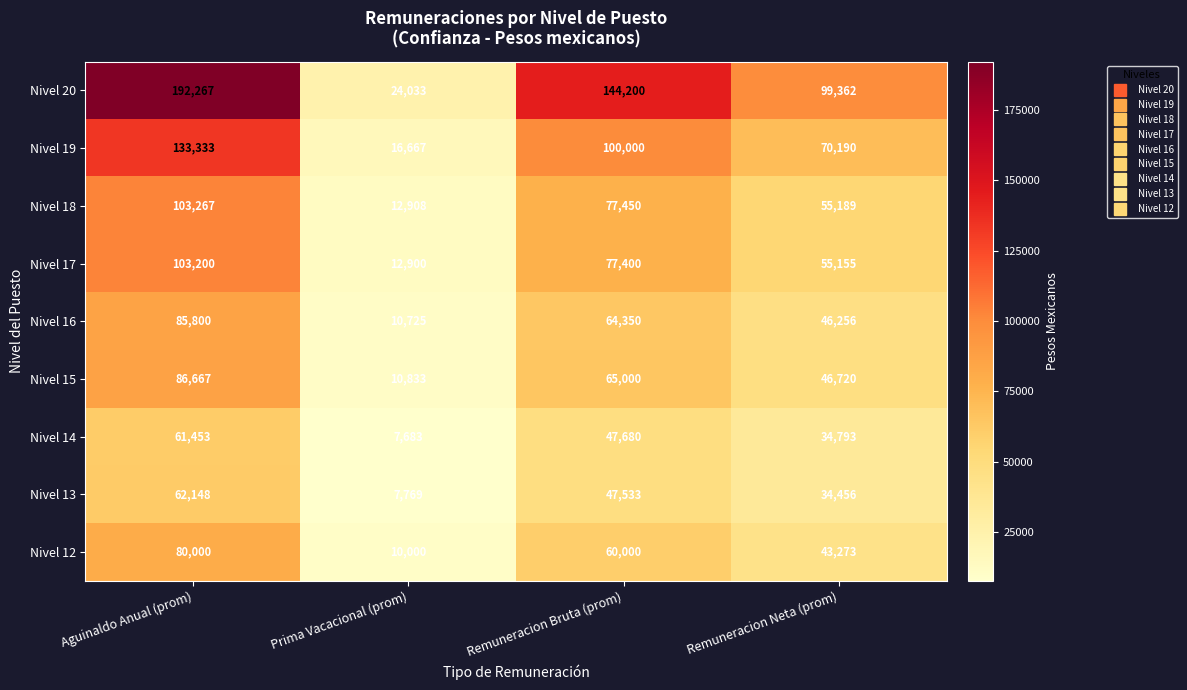

Which series has the widest spread of values?

Nivel 20